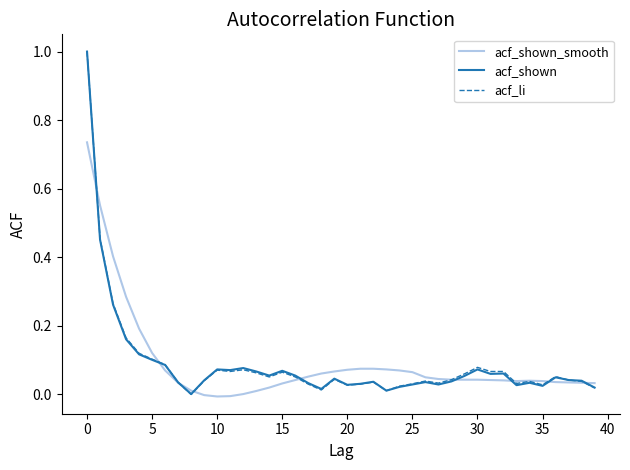

What is the greatest value displayed?

1.0